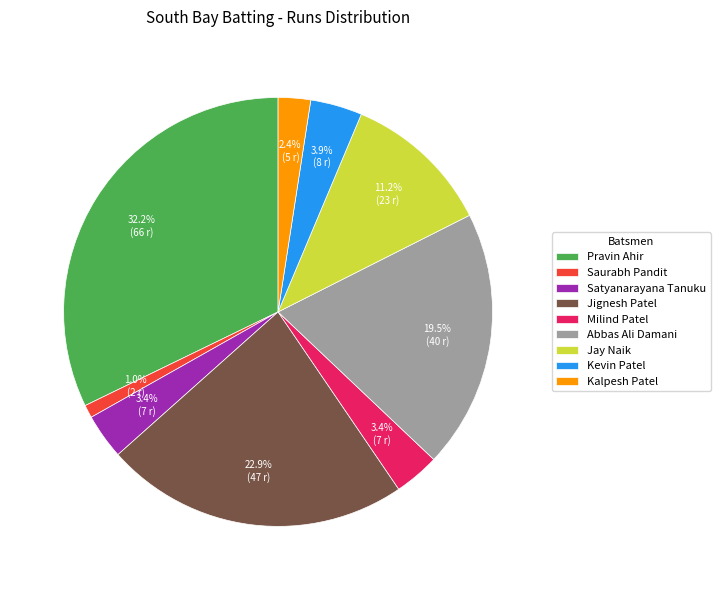

To the nearest percent, what percentage of the pie is Kalpesh Patel?

2%